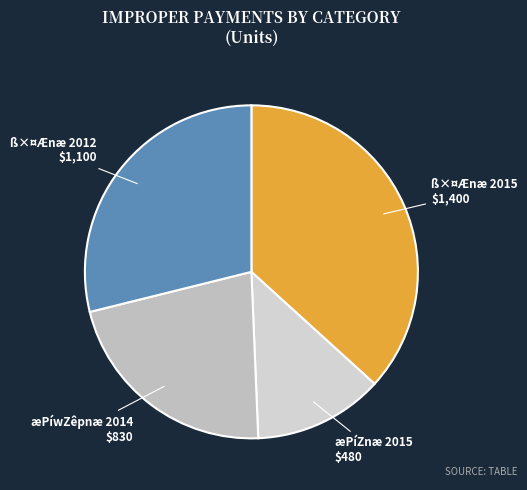

Combined, do æPíwZêpnæ 2014 and ß×¤Ænæ 2015 account for over 50%?

Yes